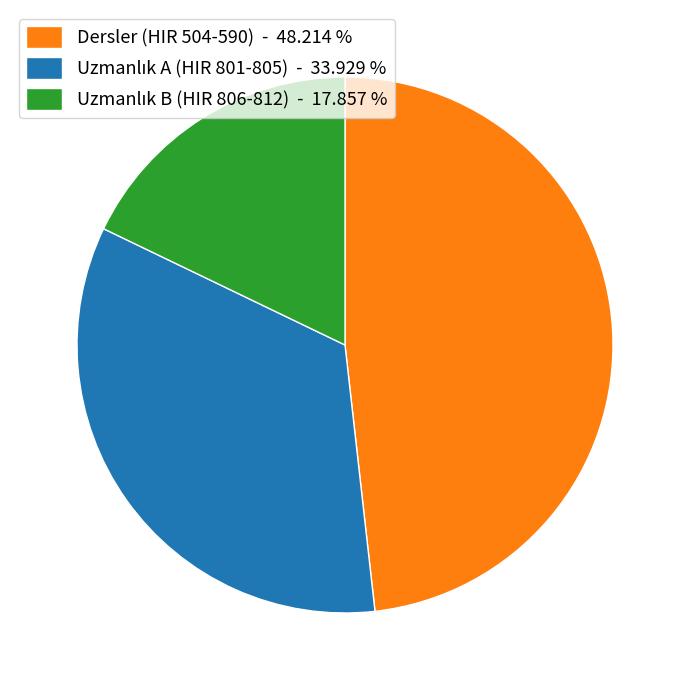

Which slice is the largest?

Dersler (HIR 504-590) - 48.214 %